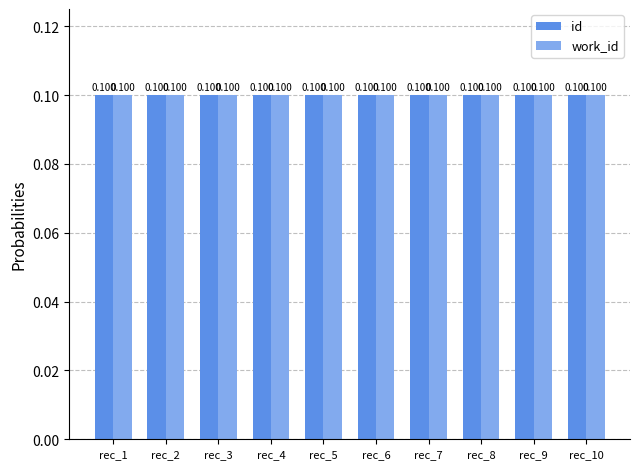

Which has a higher value, rec_4 or rec_5?

rec_5